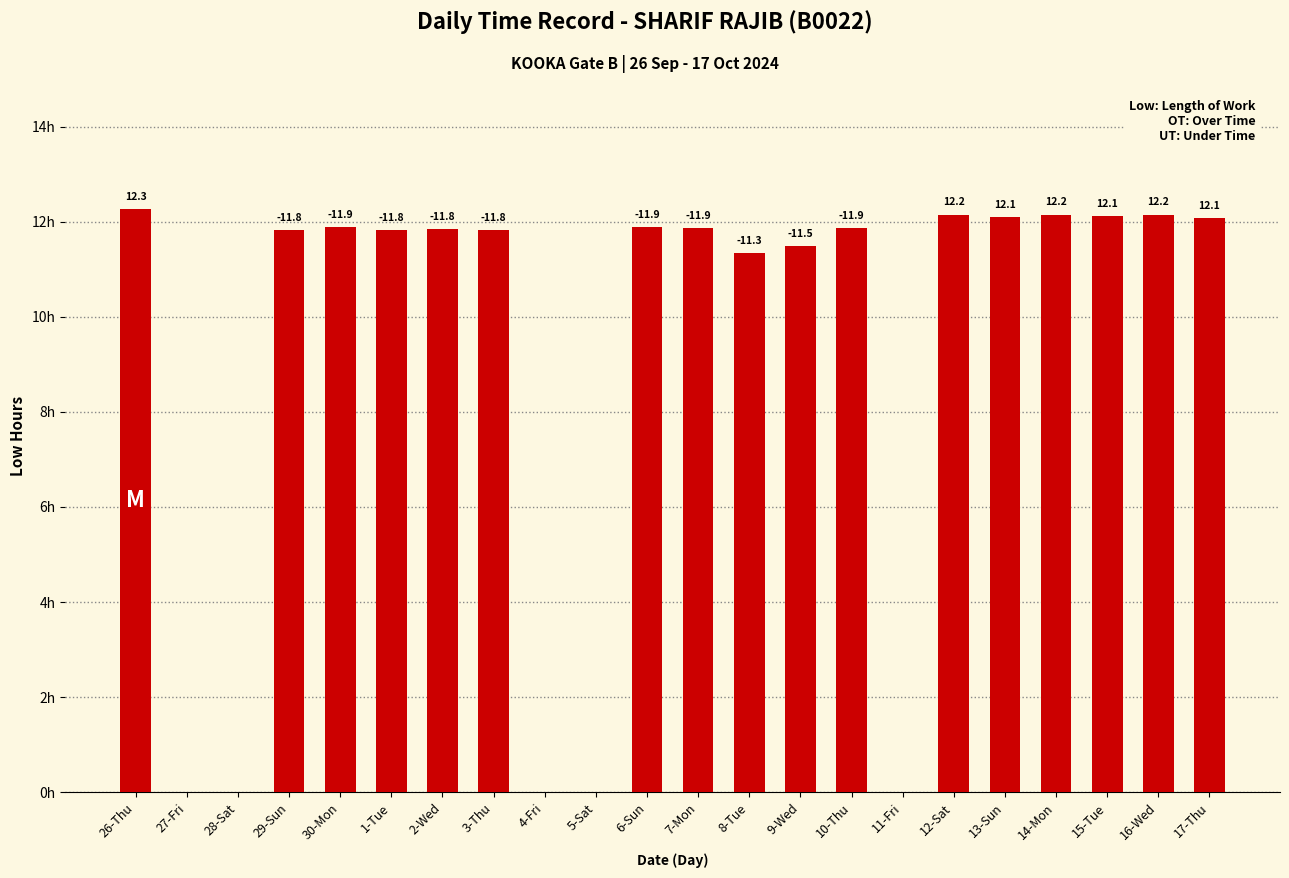

What is the difference between the values at 17-Thu and 10-Thu?

0.2